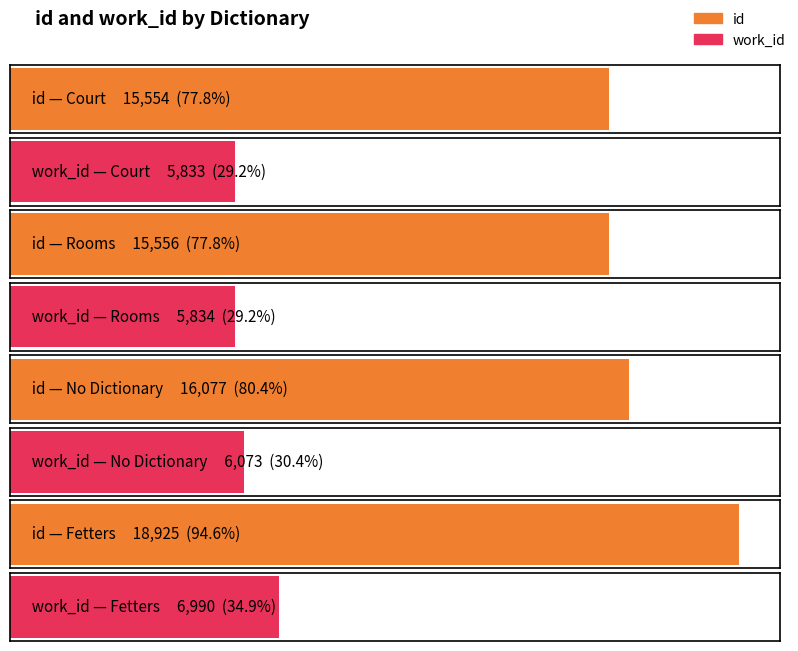

Which series has the widest spread of values?

id